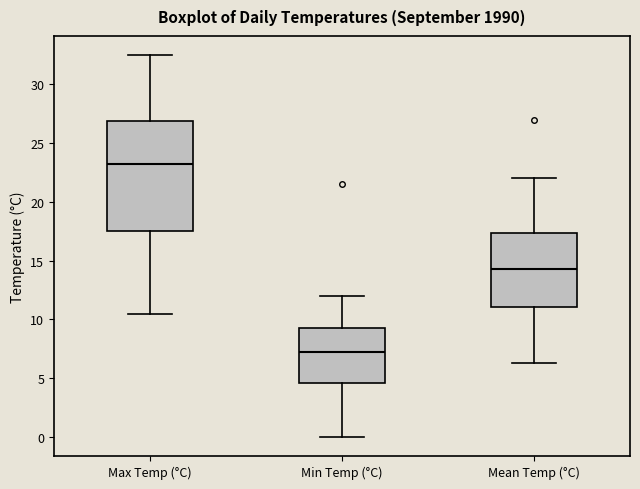

Comparing the boxes themselves (not the whiskers), which one is the tallest?

Max Temp (°C)